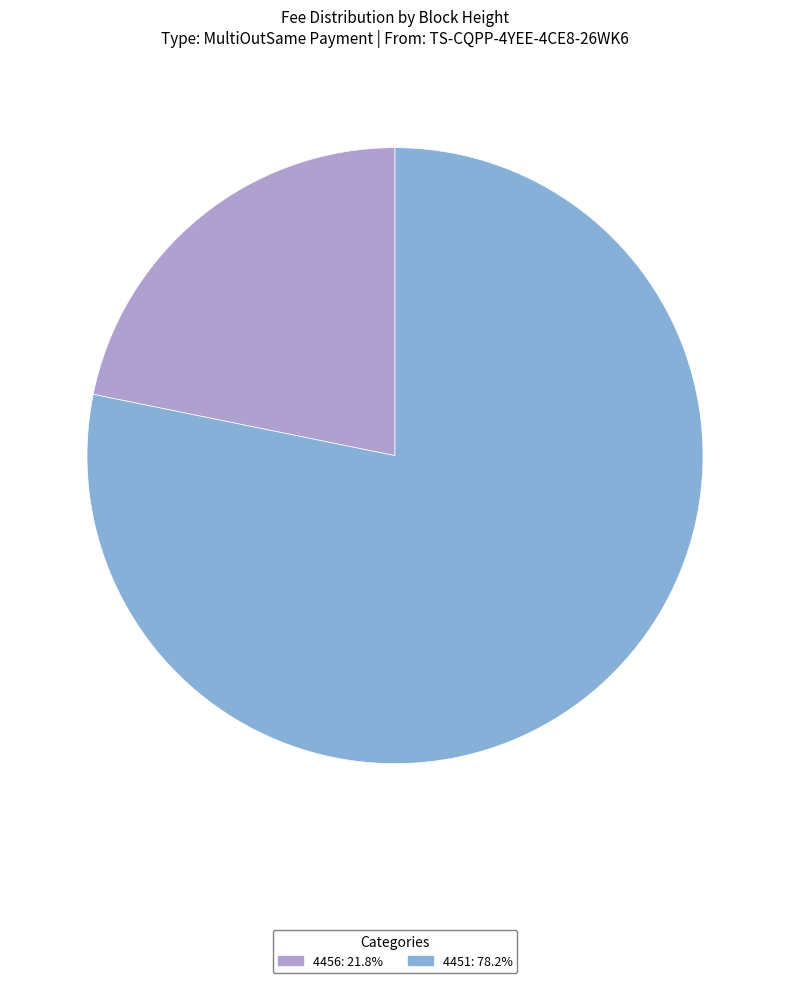

How many segments does this pie chart have?

2